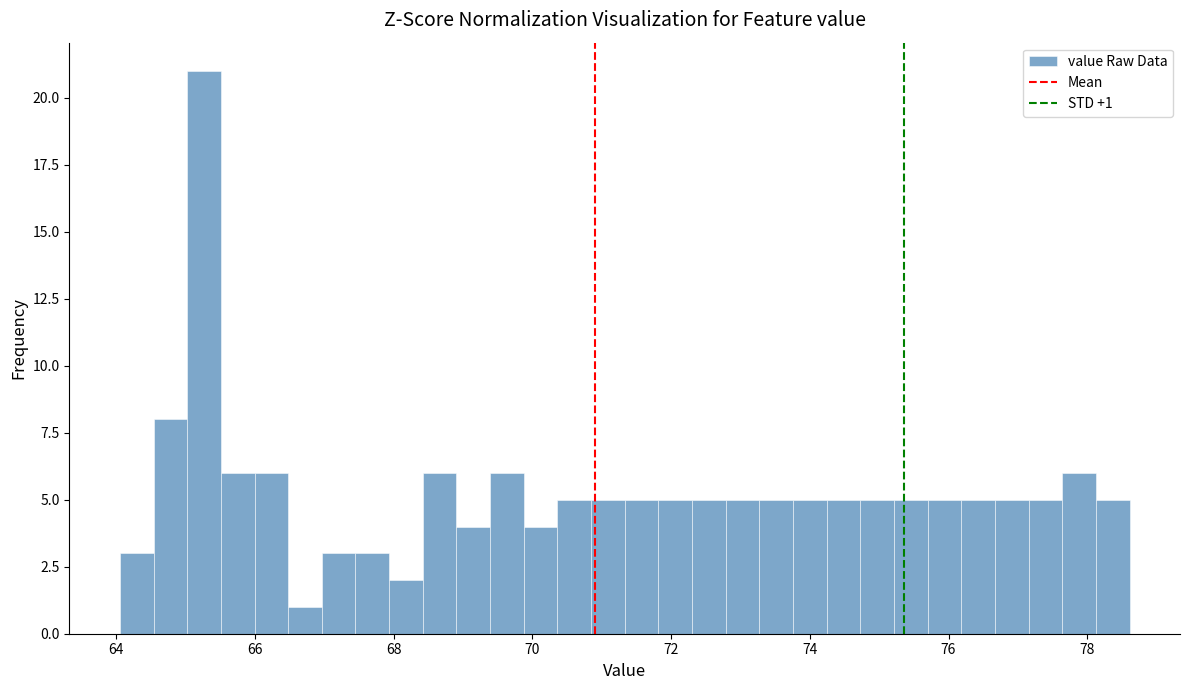

Around what value on the x-axis is the tallest bar? Give the approximate position of its centre, as read against the axis.

65.2